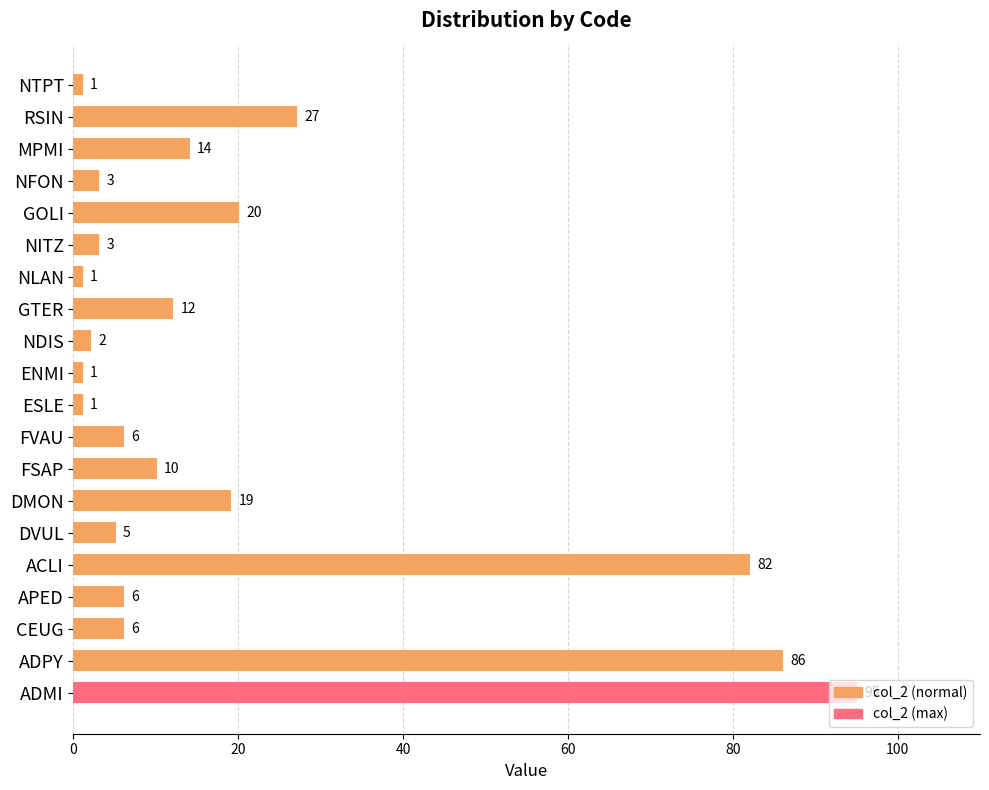

What is the difference between the maximum and minimum values?

94